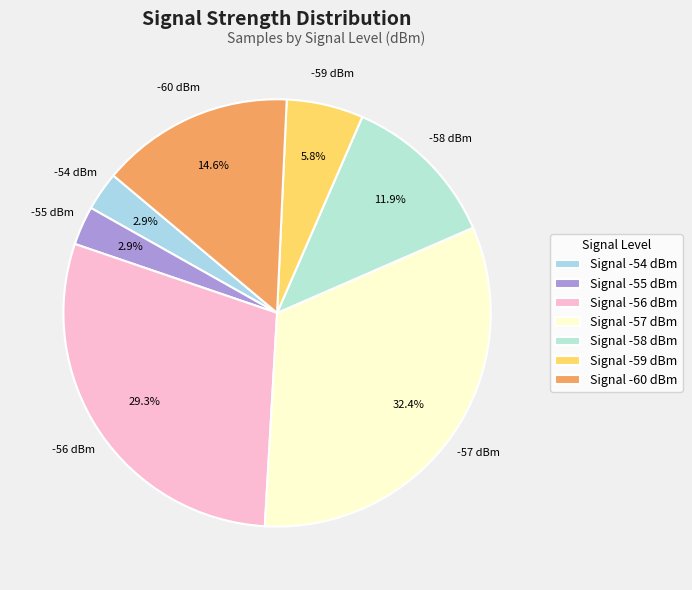

What is the largest slice in the pie chart?

Signal -57 dBm